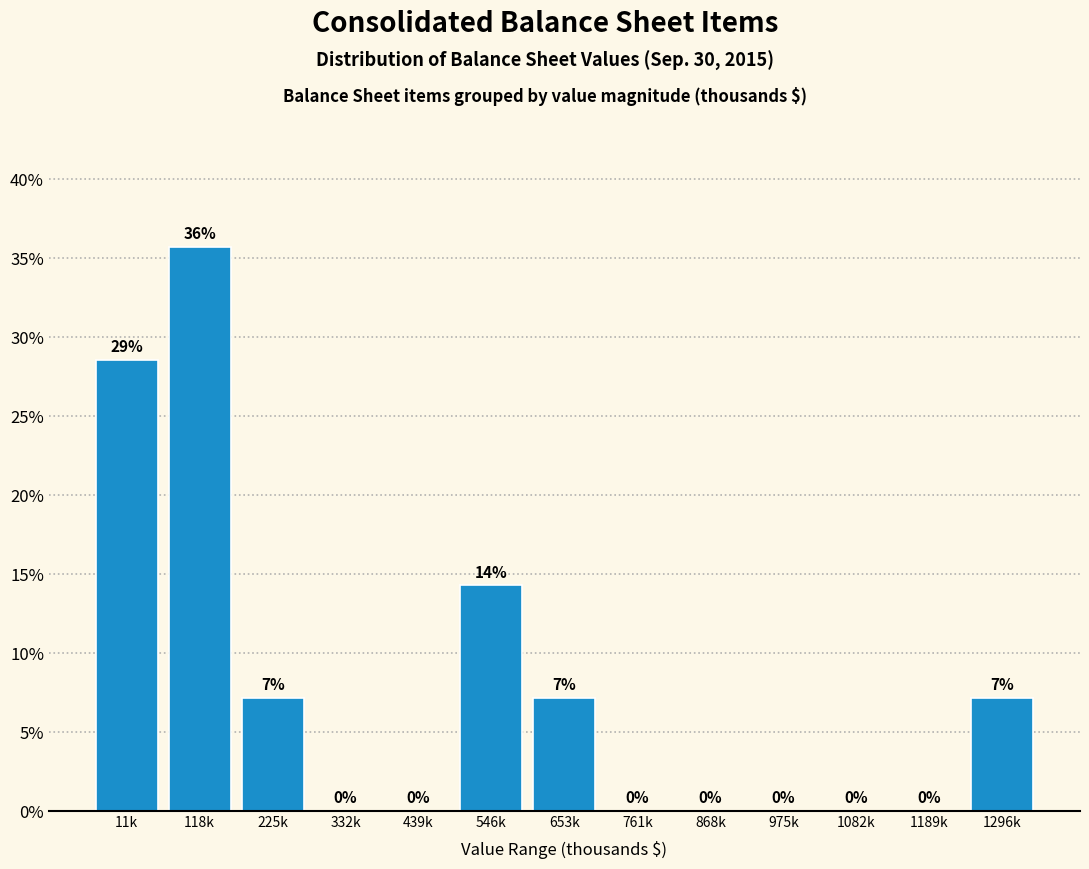

Which category has the highest value across all series?

118k